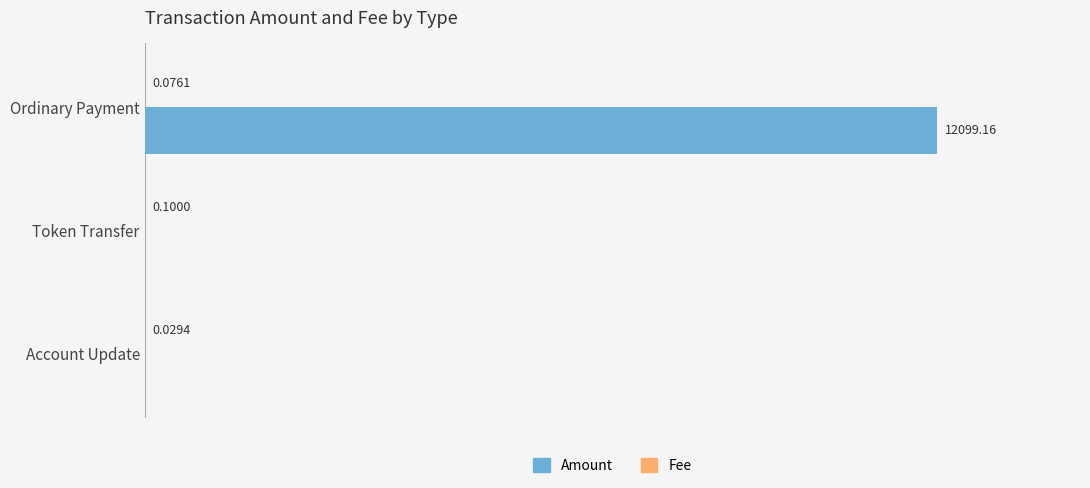

At which category is the sum across all series the highest?

Ordinary Payment